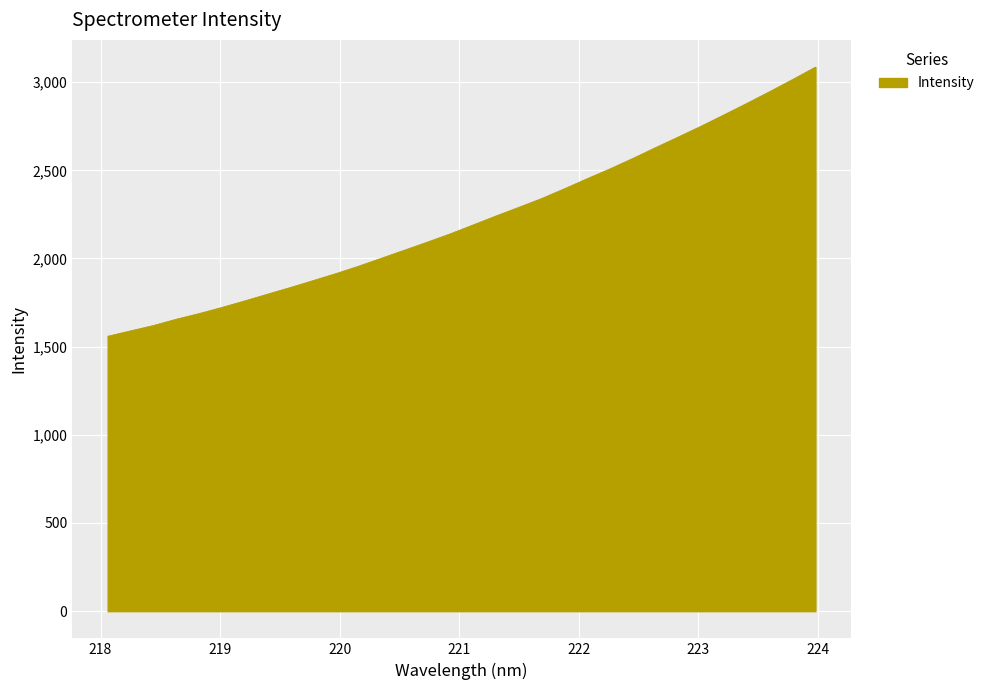

What is the greatest value displayed?

3085.3